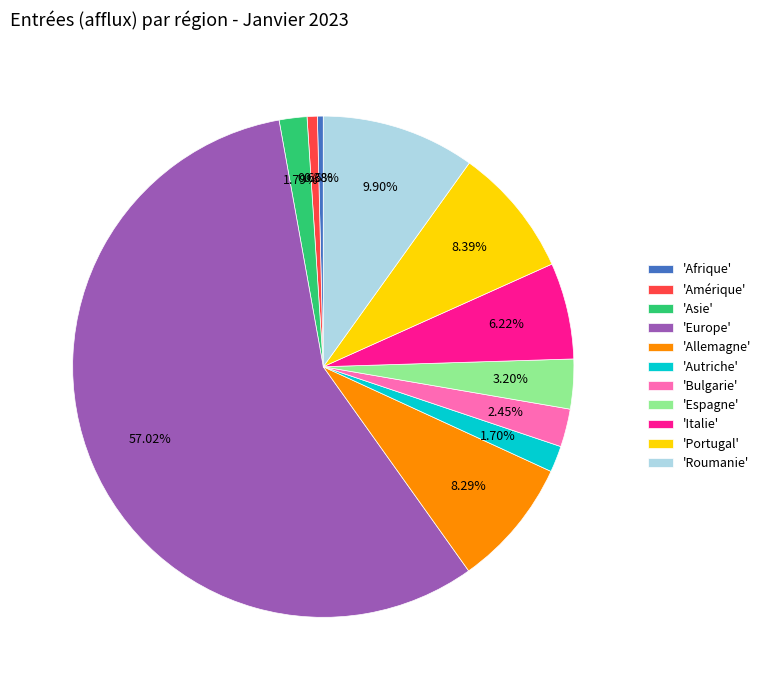

Which category has the biggest portion of the pie?

'Europe'